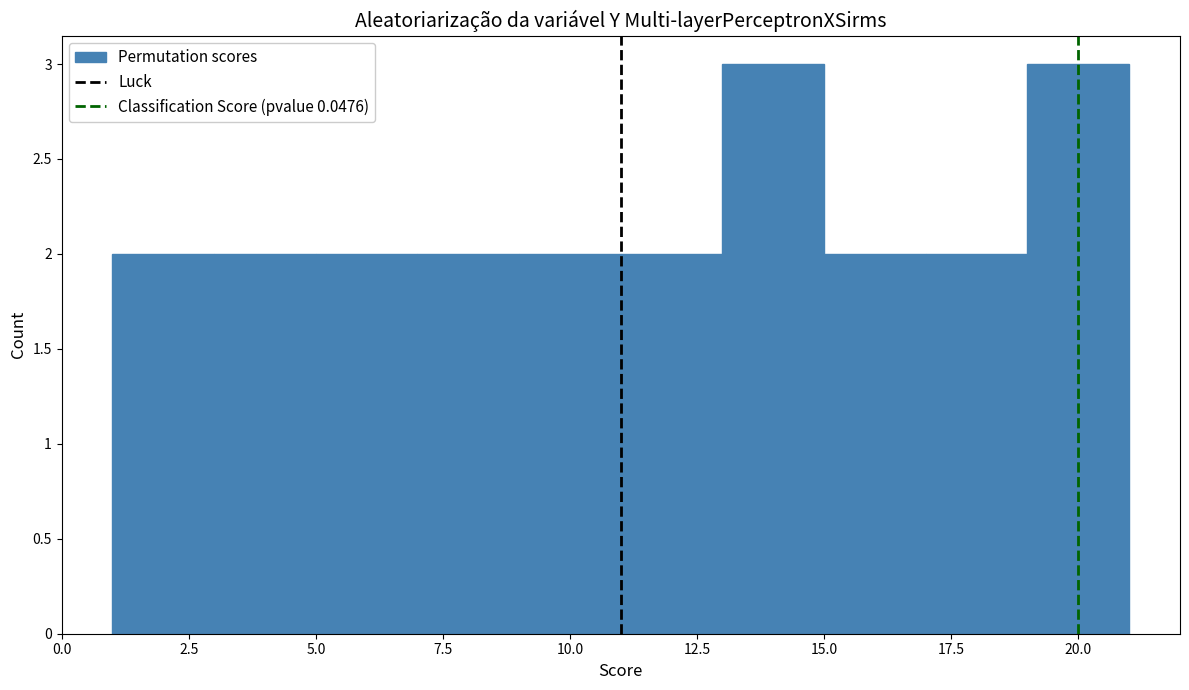

Reading left to right, transcribe this chart: for each bar, give the range it covers on the x-axis and its height. The values are not printed on the chart, so give them approximately, as read against the axis.

1 to 3: 2
3 to 5: 2
5 to 7: 2
7 to 9: 2
9 to 11: 2
11 to 13: 2
13 to 15: 3
15 to 17: 2
17 to 19: 2
19 to 21: 3